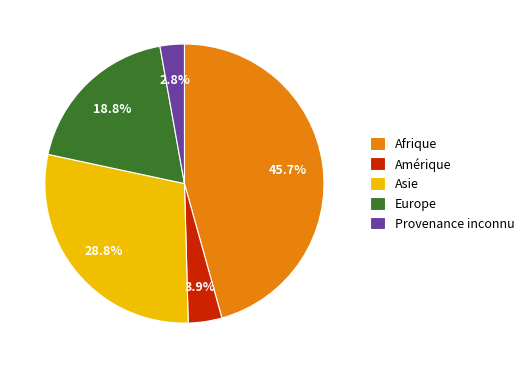

What percentage is the Asie slice, to the nearest percent?

29%